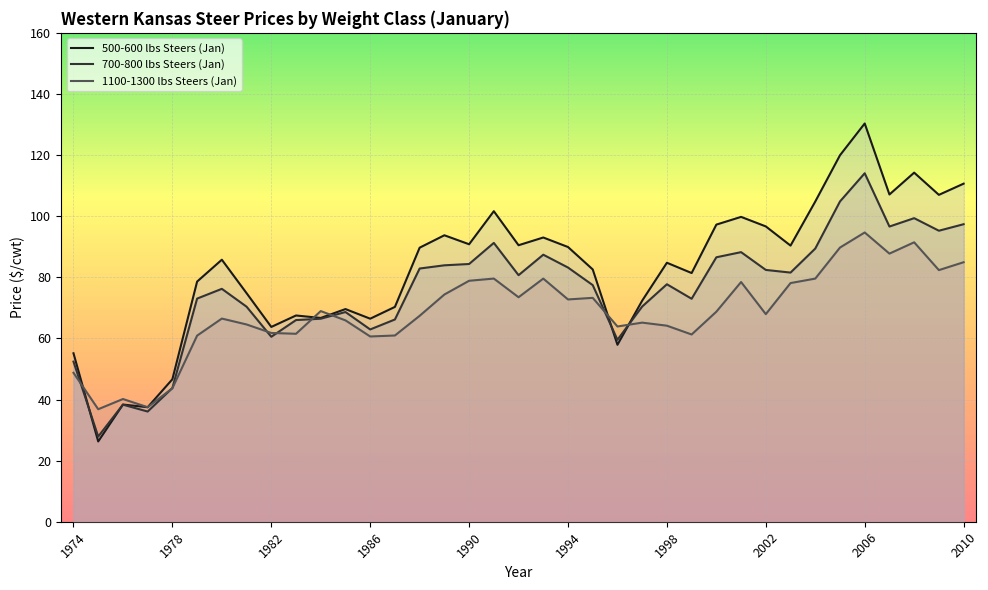

After their last crossing, which series has the higher values: 1100-1300 lbs Steers (Jan) or 700-800 lbs Steers (Jan)?

700-800 lbs Steers (Jan)